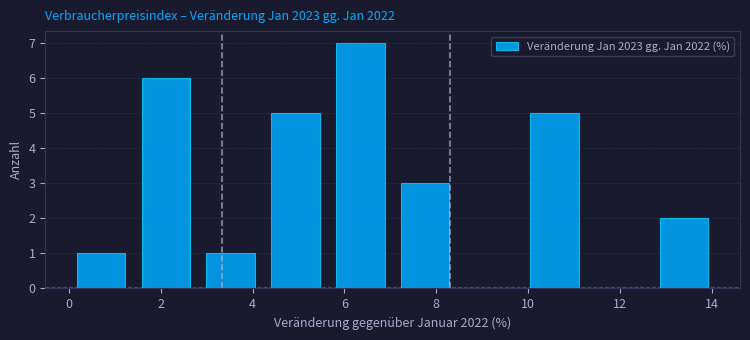

Which range on the x-axis has the tallest bar?

5.6 to 7.0